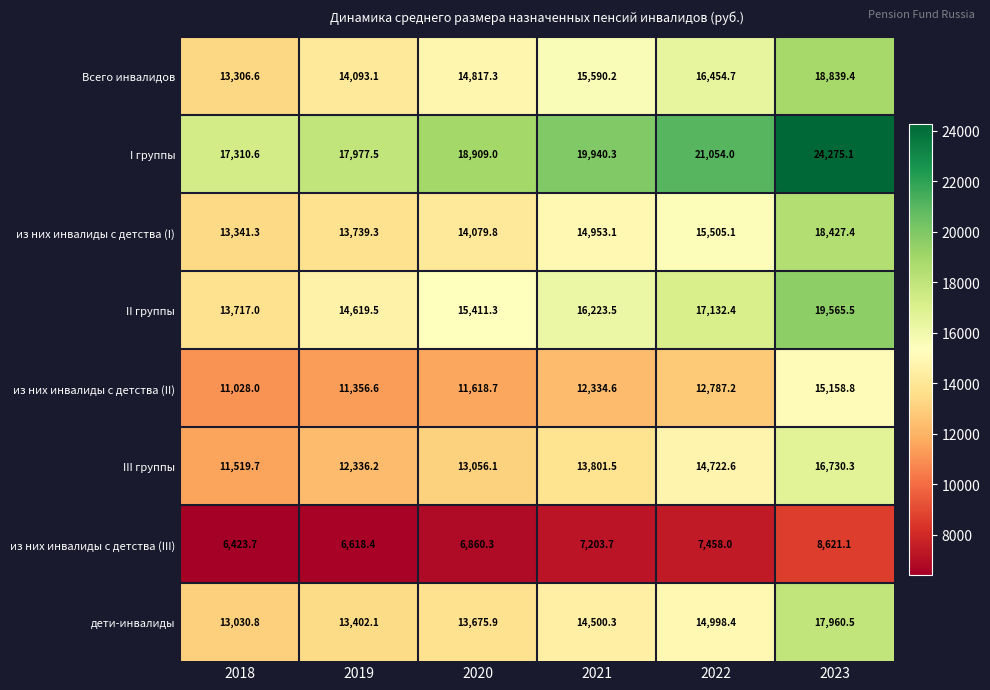

At which category is the sum across all series the highest?

2023